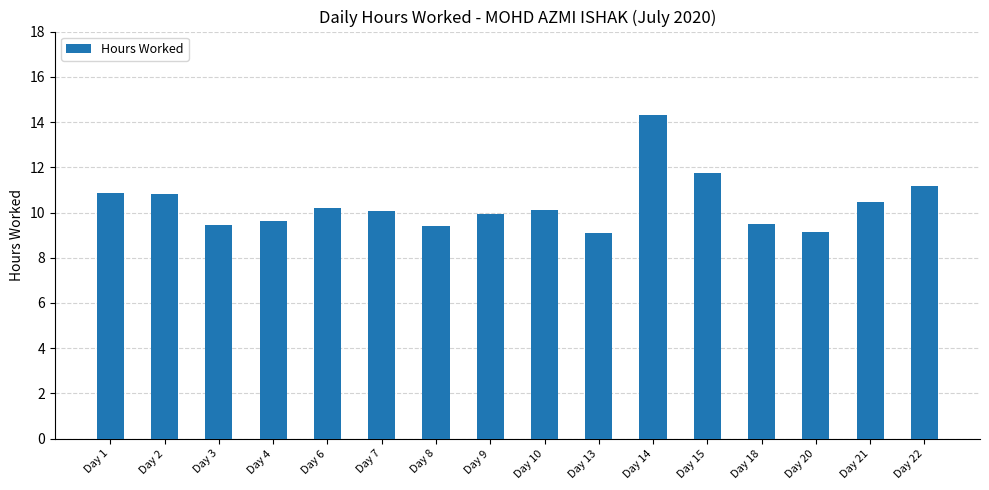

How many bars are there in total?

16